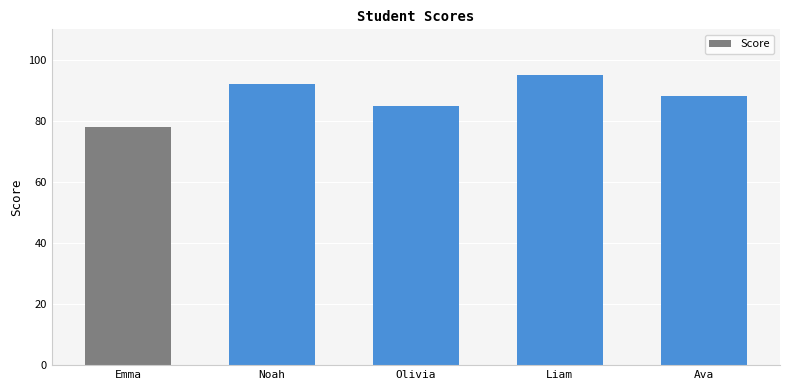

What is the greatest value displayed?

95